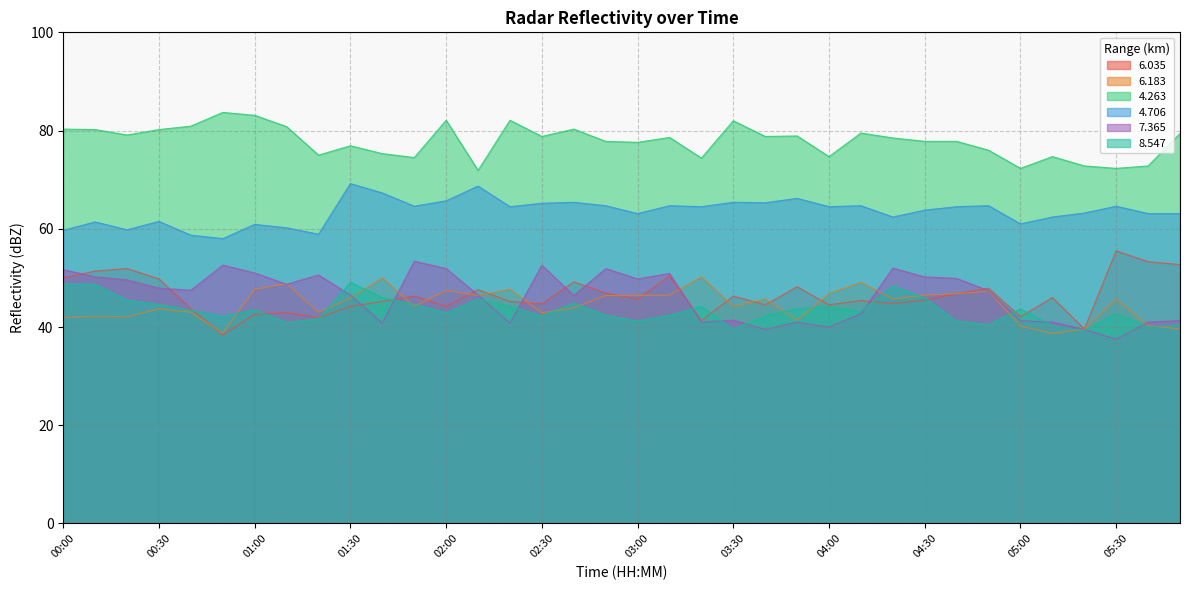

What position from the right is 04:00?

12